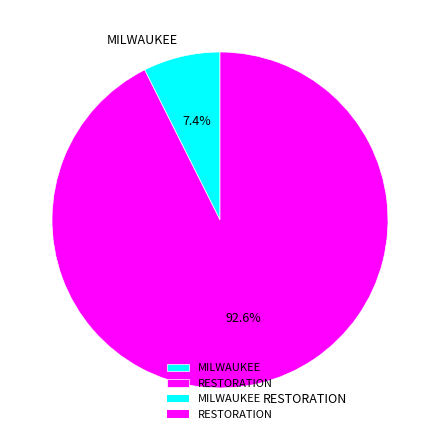

To the nearest percent, what is the average slice percentage?

50%